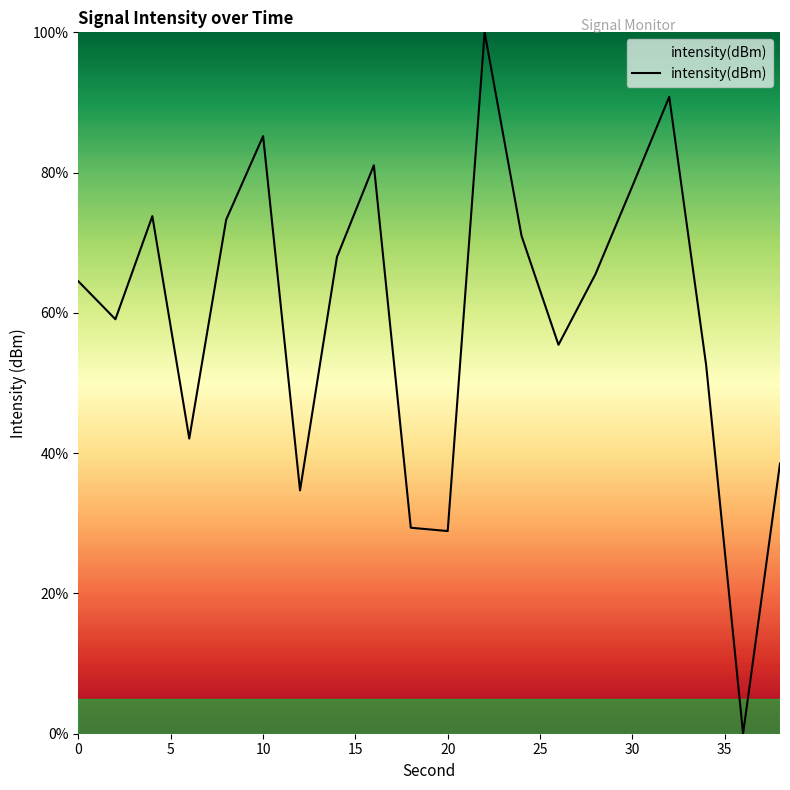

What is the difference between the maximum and minimum values?

100.0